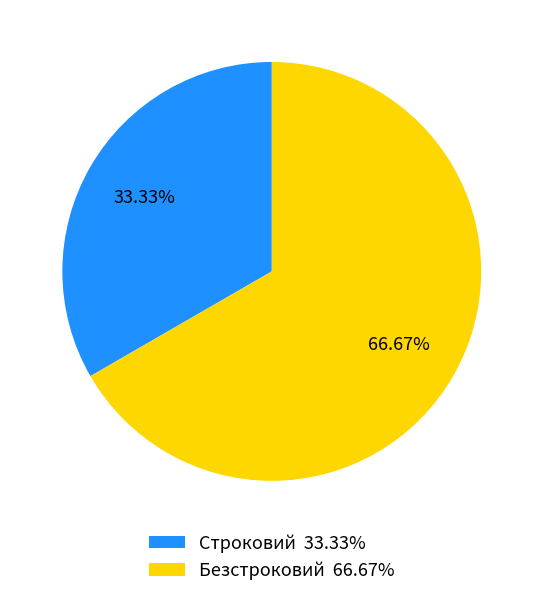

Combined, do Безстроковий and Строковий account for over 50%?

Yes